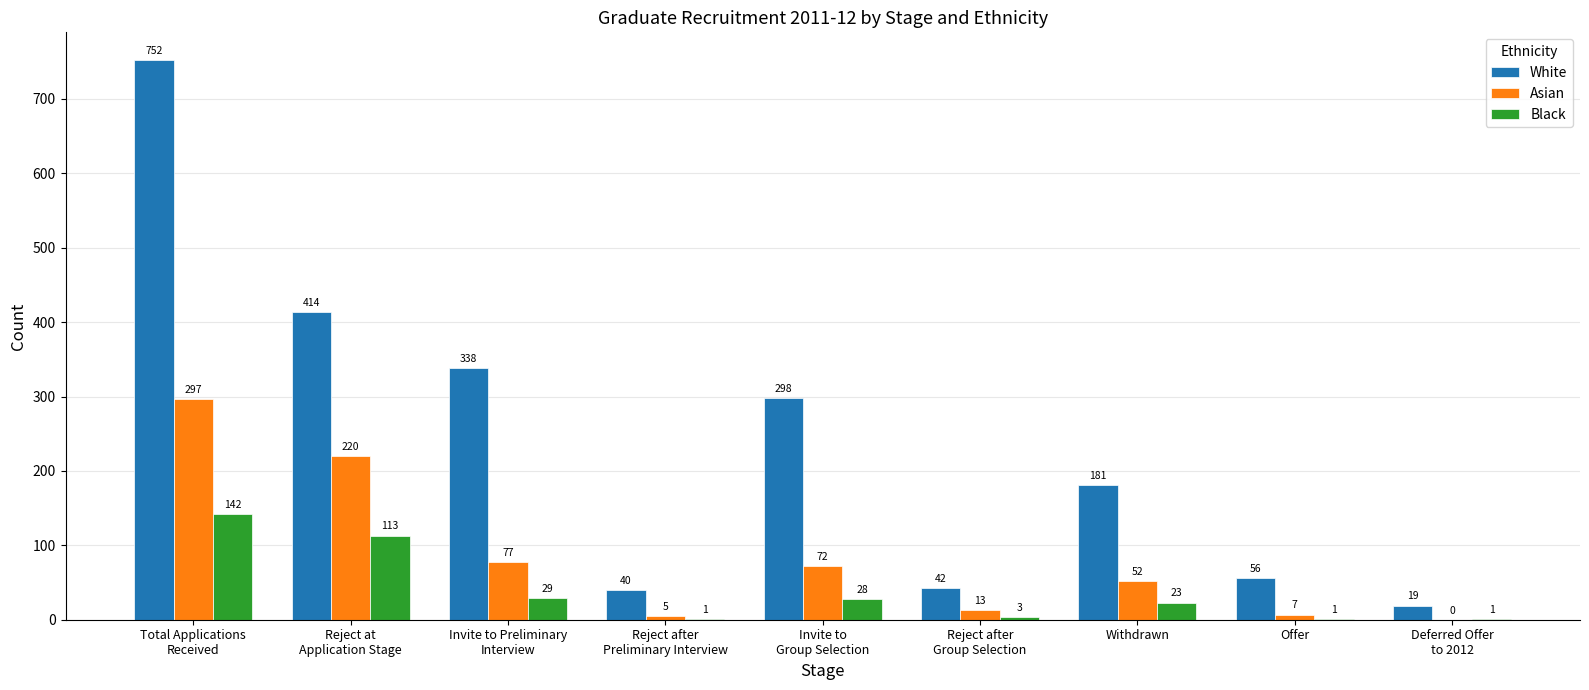

Which series has the widest spread of values?

White